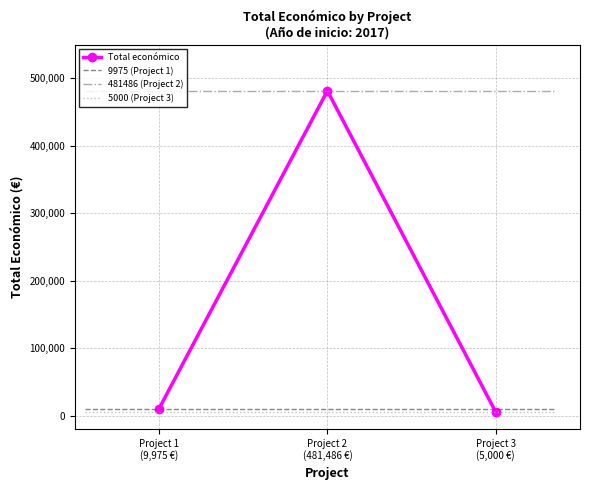

What is the average value?

165487